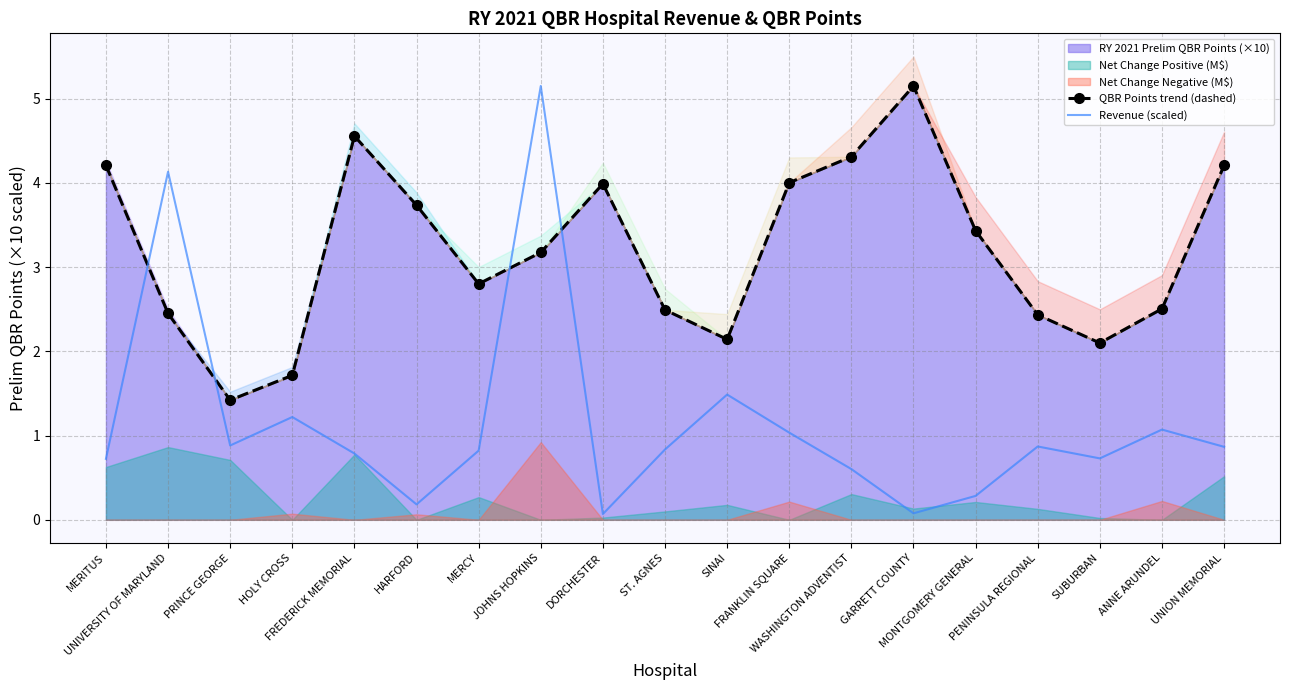

At which category does Revenue (scaled) reach its first local valley?

PRINCE GEORGE